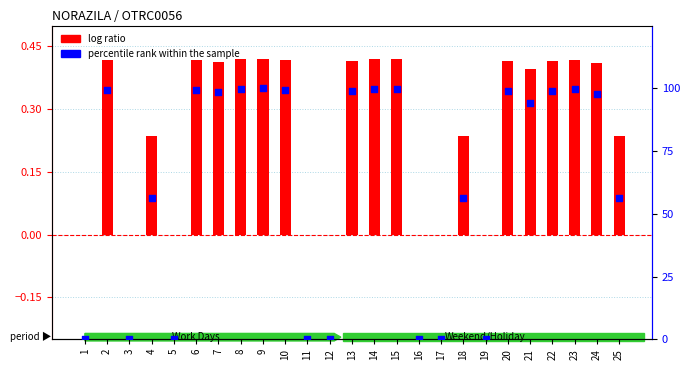

Is the value of percentile rank within the sample at 15 greater than the value of log ratio at 9?

Yes